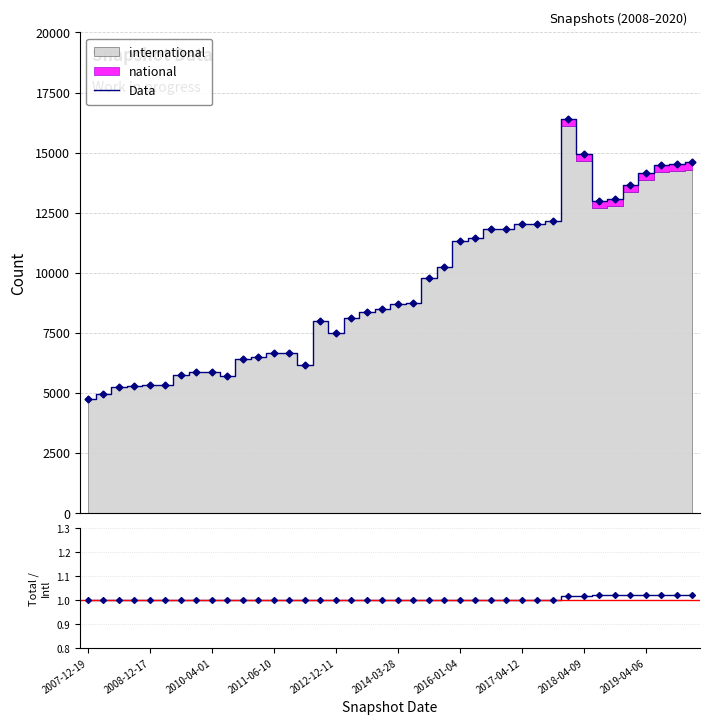

What position from the right is 23?

17